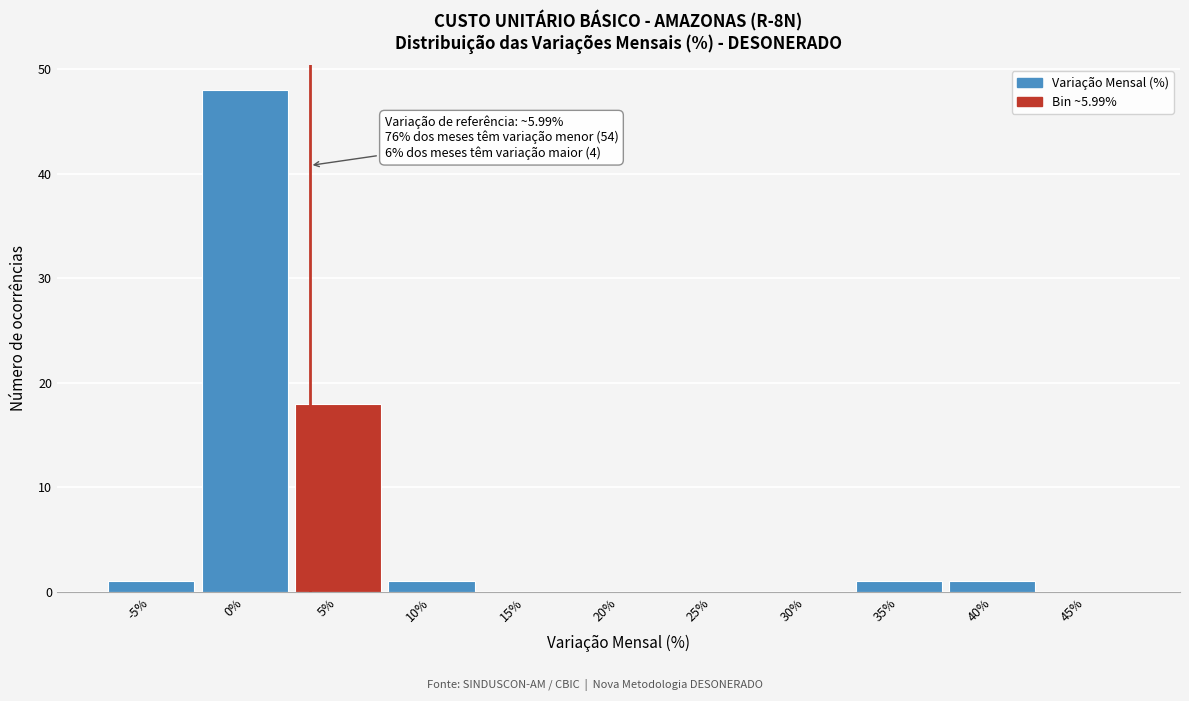

Reading left to right, list all the values displayed in this chart.

-5%=1	0%=48	5%=18	10%=1	15%=0	20%=0	25%=0	30%=0	35%=1	40%=1	45%=0